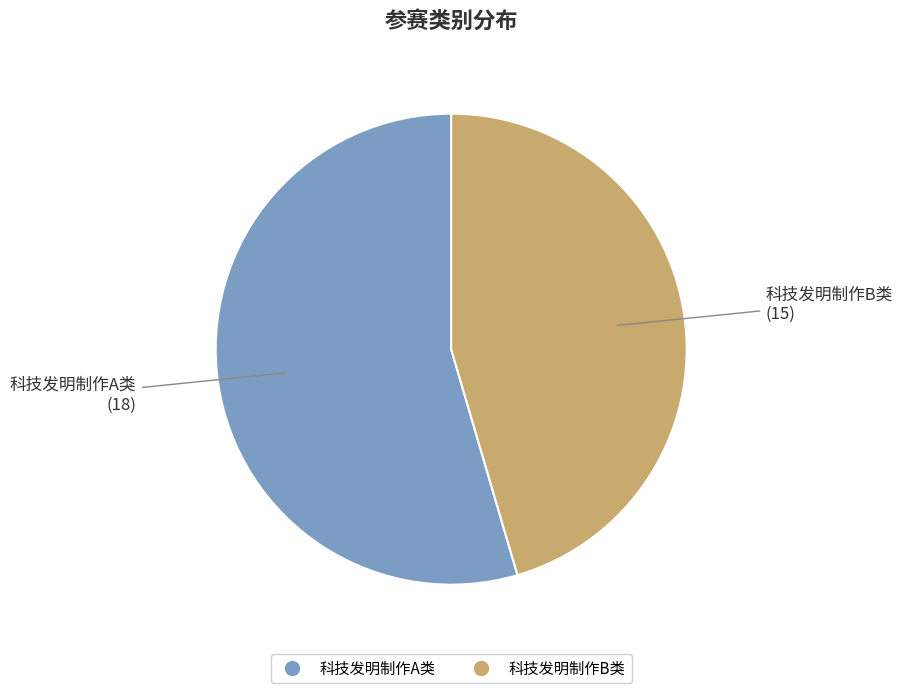

The 科技发明制作B类 slice represents 34% of the pie. True or false?

False